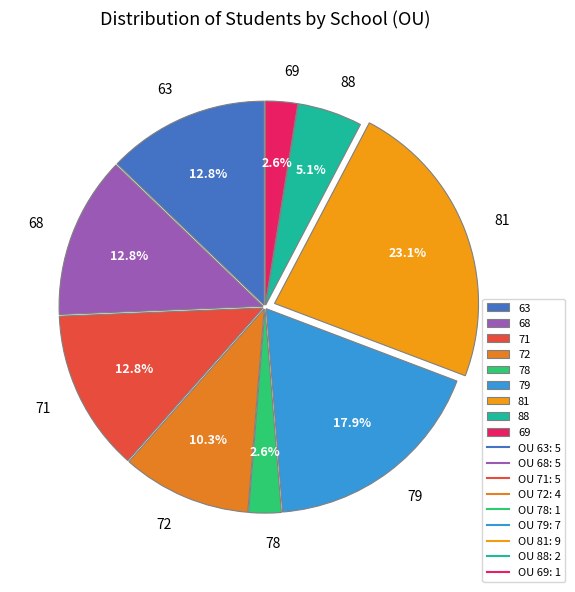

Which slice is the largest?

81